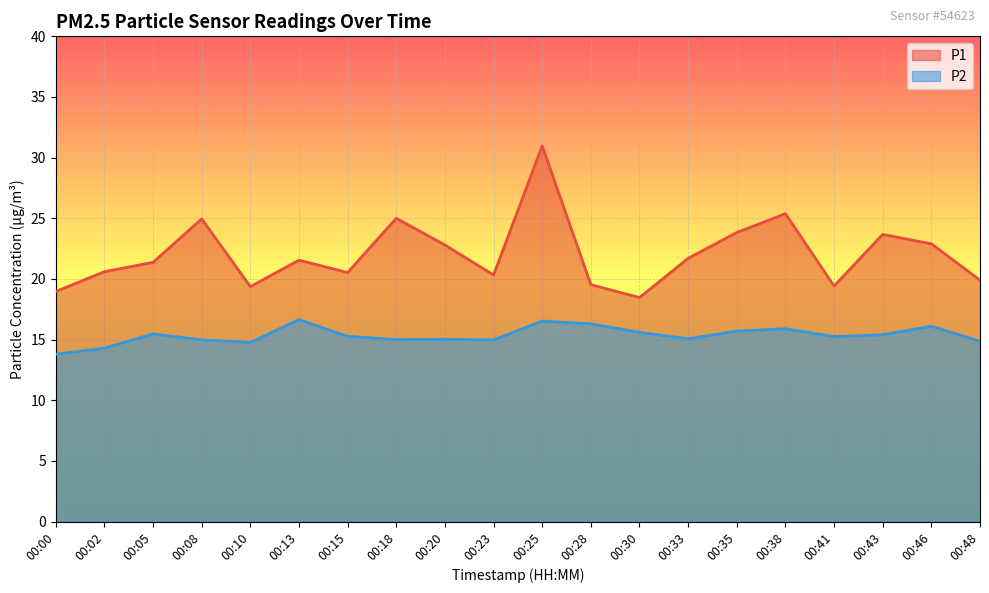

How many lines are shown in the chart?

2